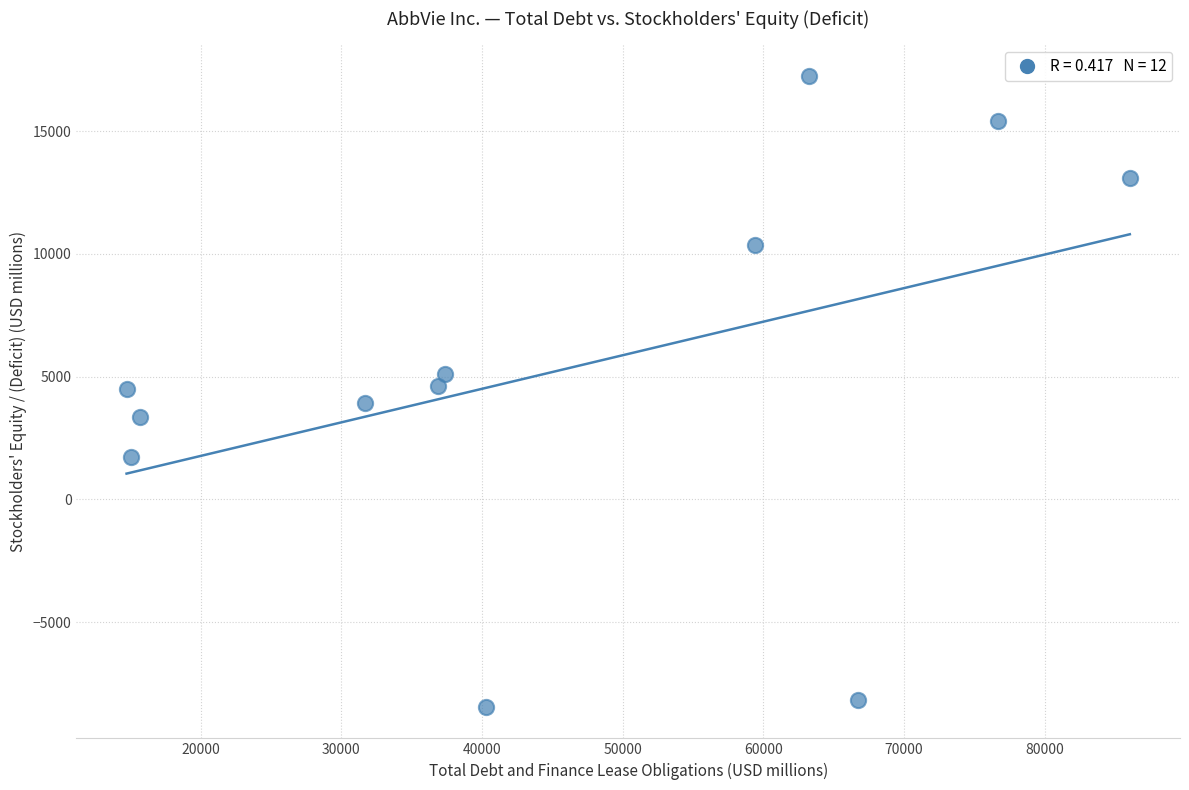

What is the range of X values (max minus min)?

71333